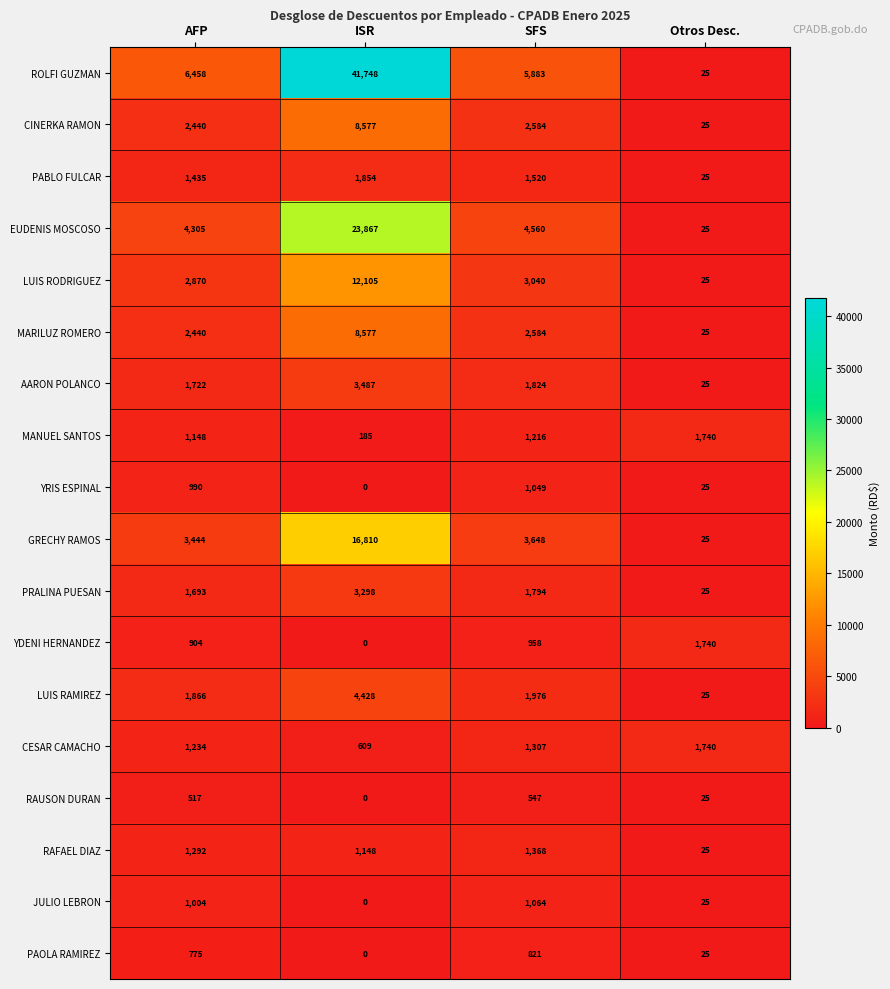

At which category does the chart reach its peak across all series?

ISR